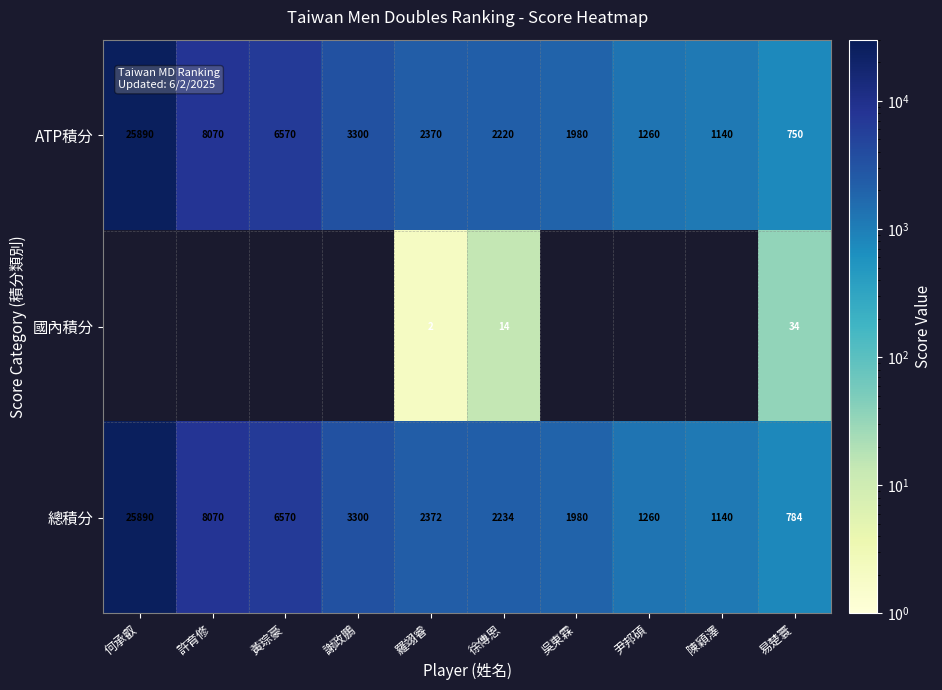

The value of ATP積分 at 易楚寰 is 1128.3. True or false?

False